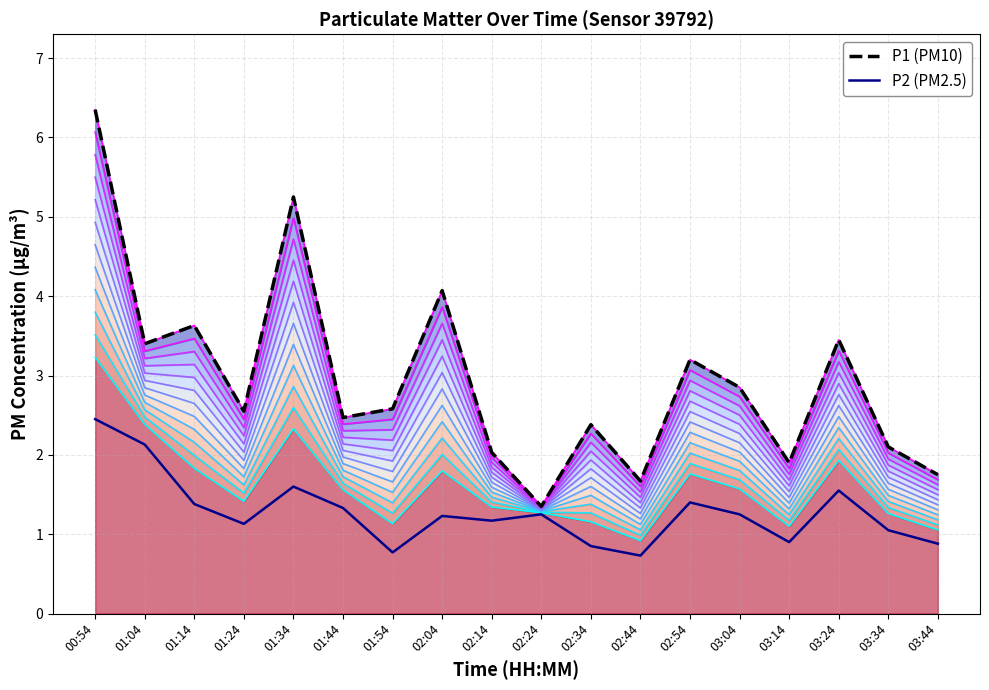

Does the chart have visible grid lines?

Yes